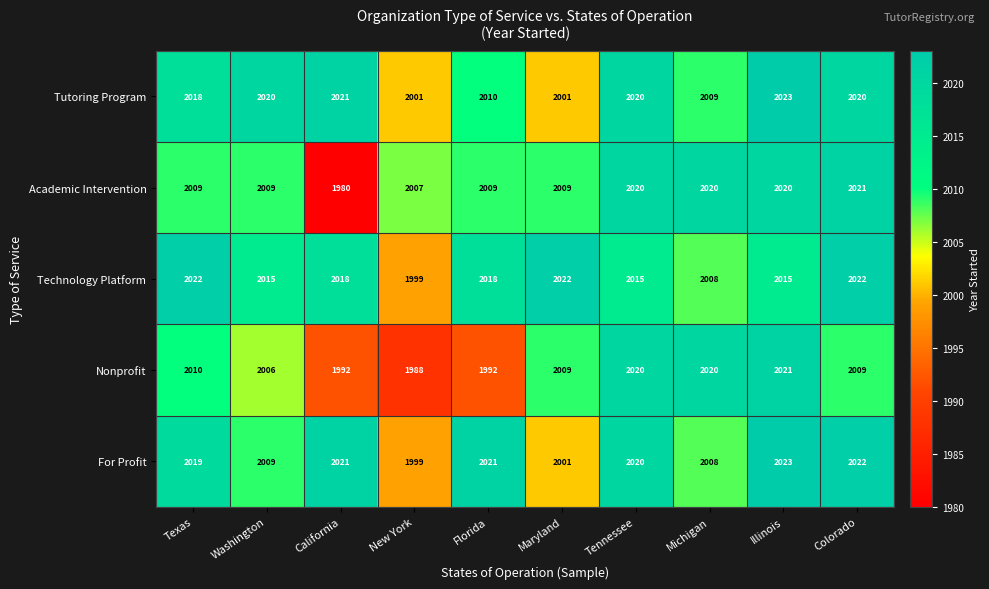

Which category has the lowest value across all series?

California